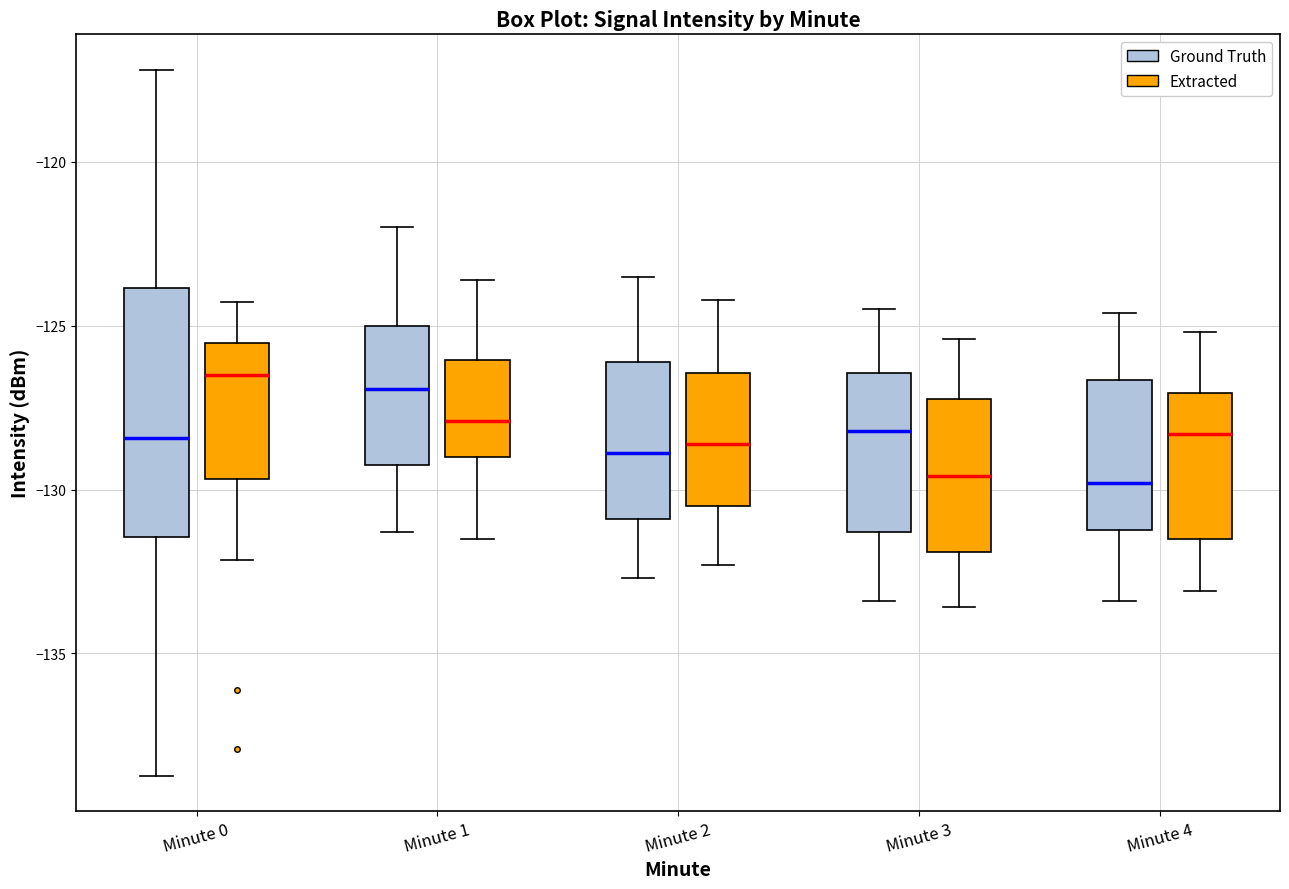

Where is the lower edge of the box for Minute 2 (Ground Truth) on the y-axis? The values are not printed on the chart, so give them approximately, as read against the axis.

-131.0